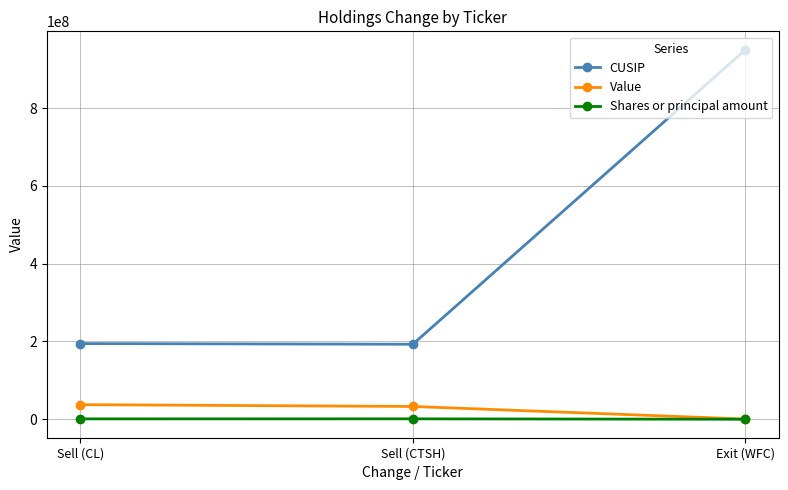

What is the label of the 1st point from the left?

Sell (CL)